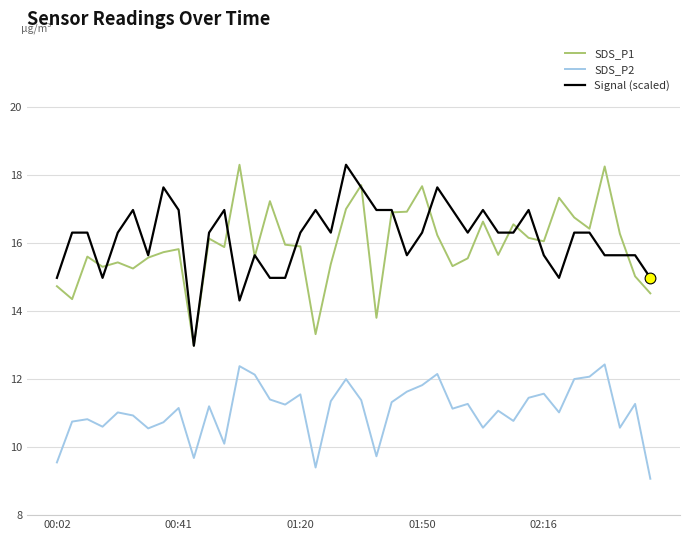

What is the smallest value displayed?

9.1